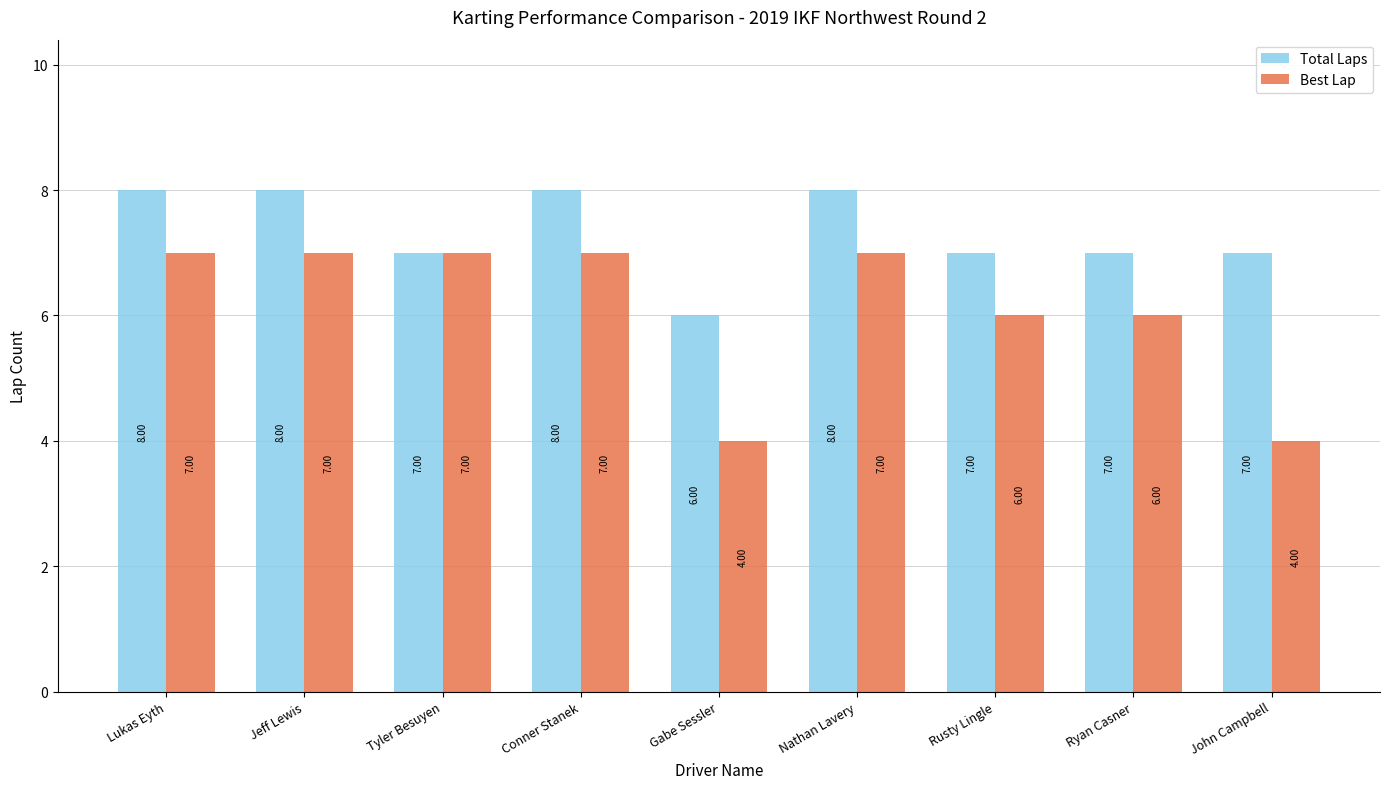

At how many categories does at least one series exceed 5?

9